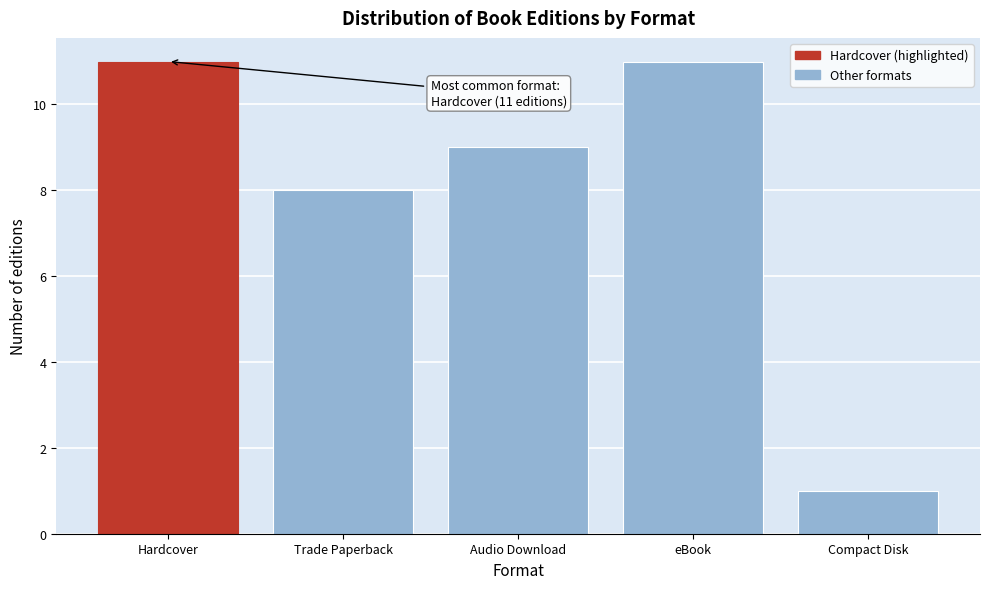

Reading left to right, list all the values displayed in this chart.

Hardcover=11	Trade Paperback=8	Audio Download=9	eBook=11	Compact Disk=1